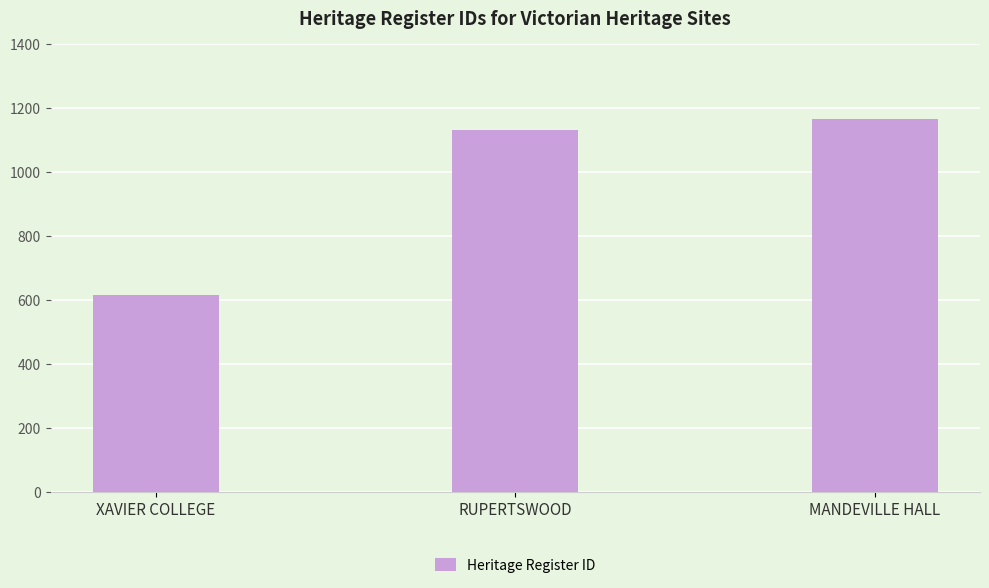

Reading left to right, extract all data points from this chart.

XAVIER COLLEGE=615	RUPERTSWOOD=1133	MANDEVILLE HALL=1165